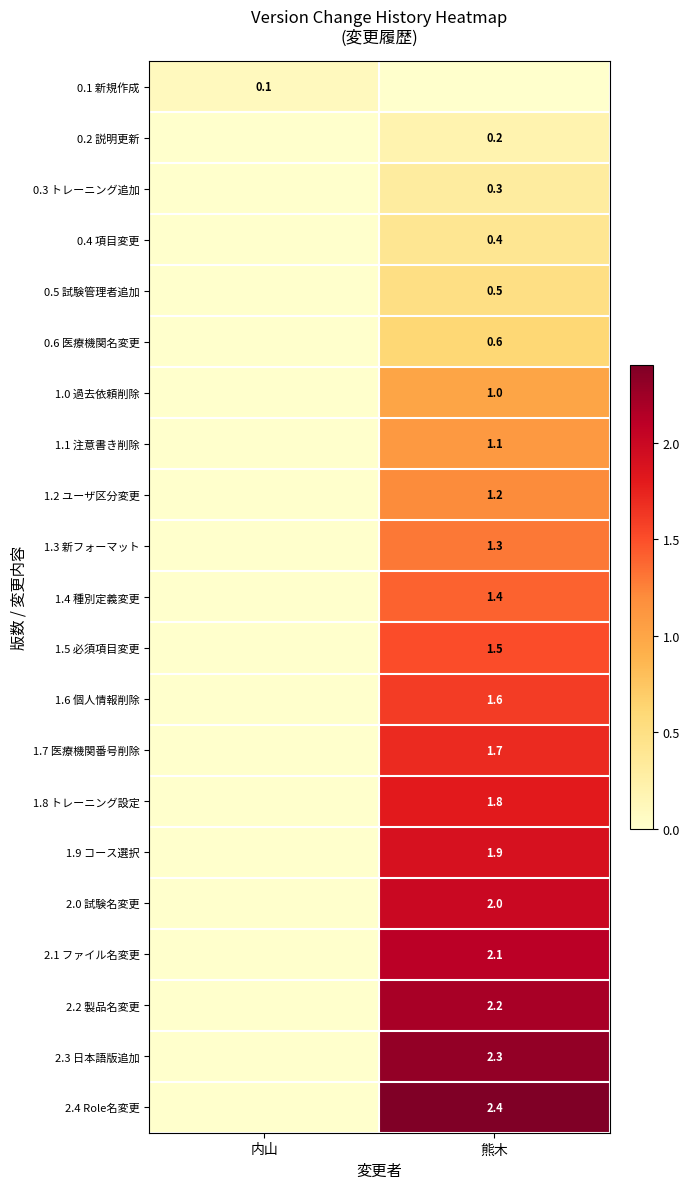

The value of 2.2 製品名変更 at 熊木 is 3.8. True or false?

False